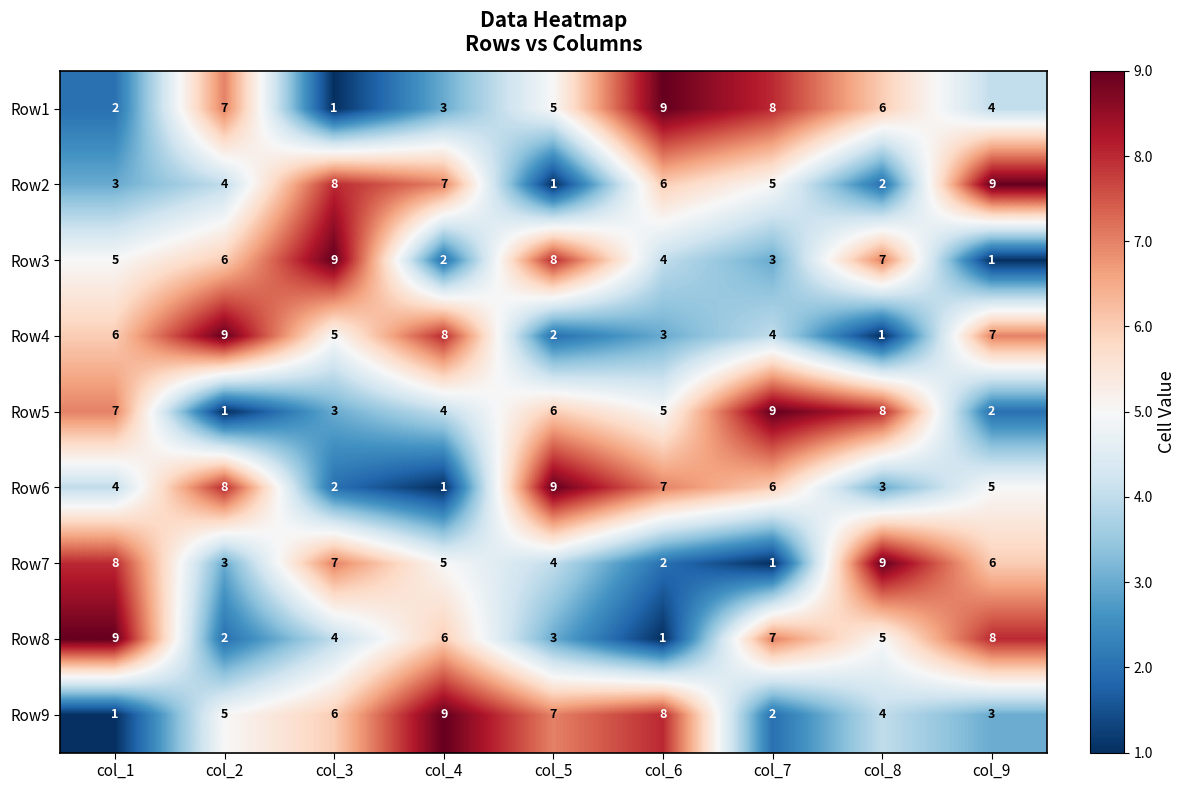

How many values in the Row2 series are below 5?

4